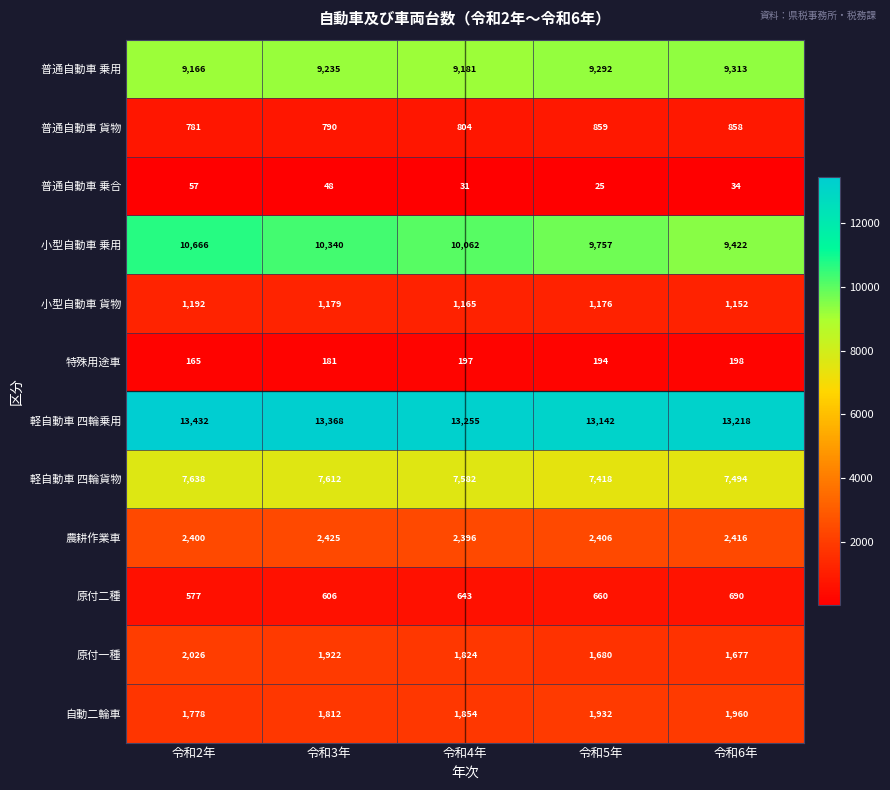

What is the total value across all series at 令和6年?

48432